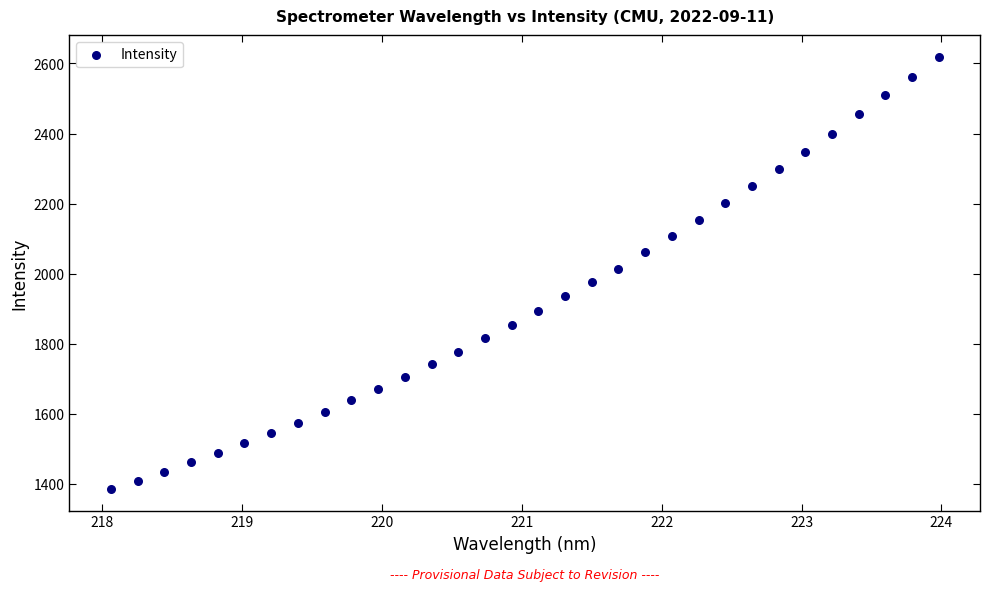

What is the range of X values (max minus min)?

5.9